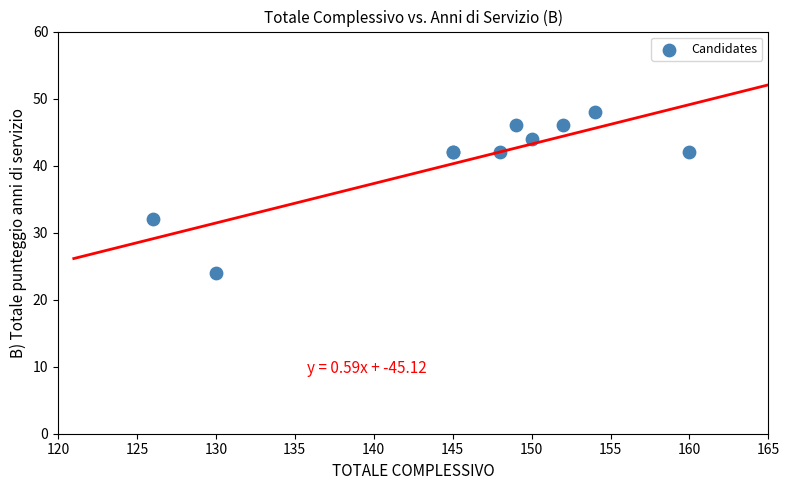

What Y value in the scatter plot is closest to 36?

32